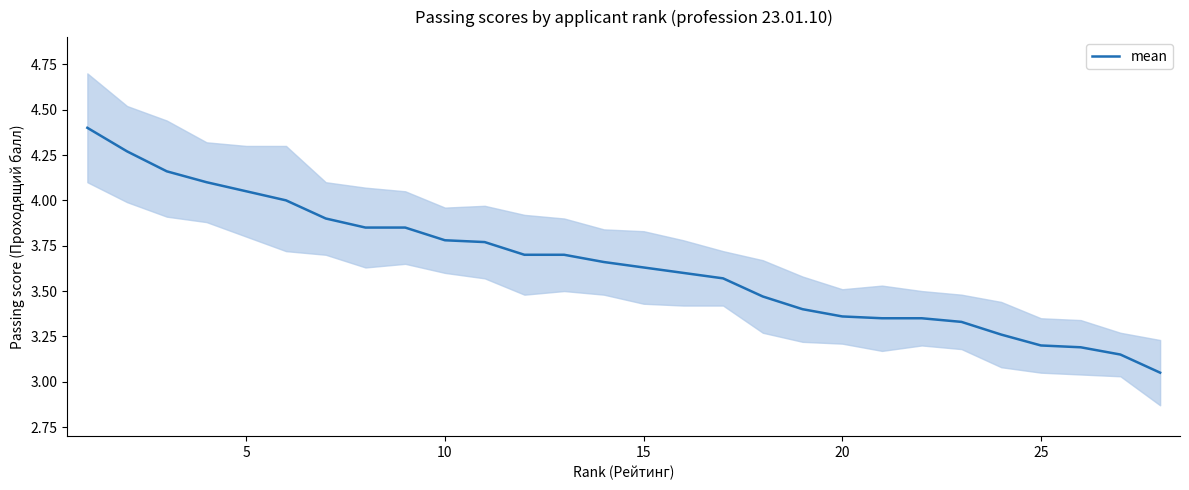

What is the change in value from 20 to 8?

-0.2